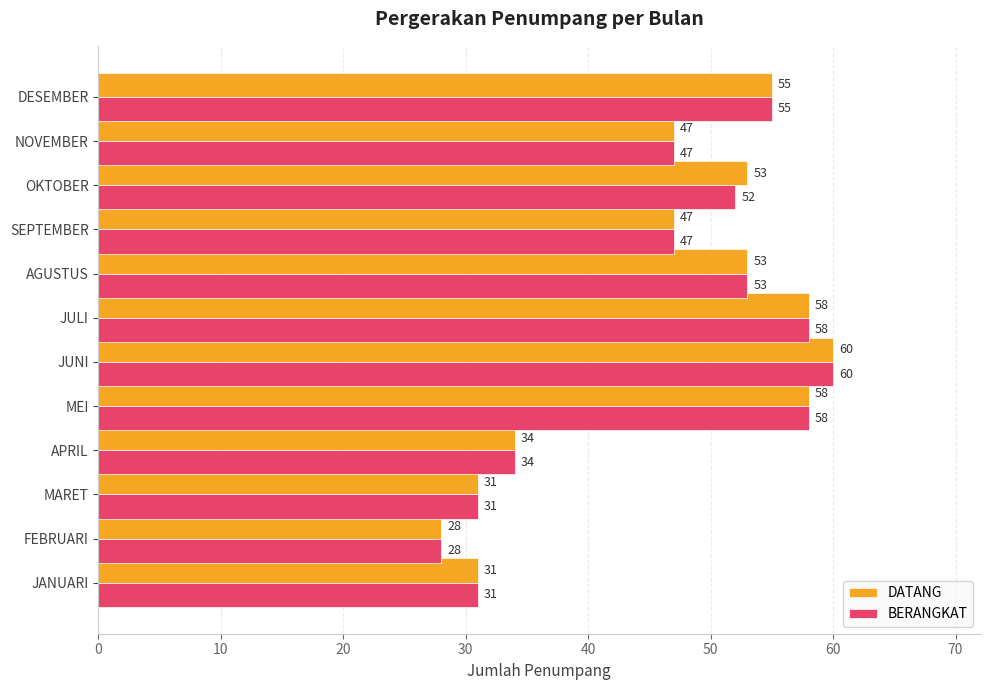

List the series in order of their overall mean, lowest first.

BERANGKAT, DATANG